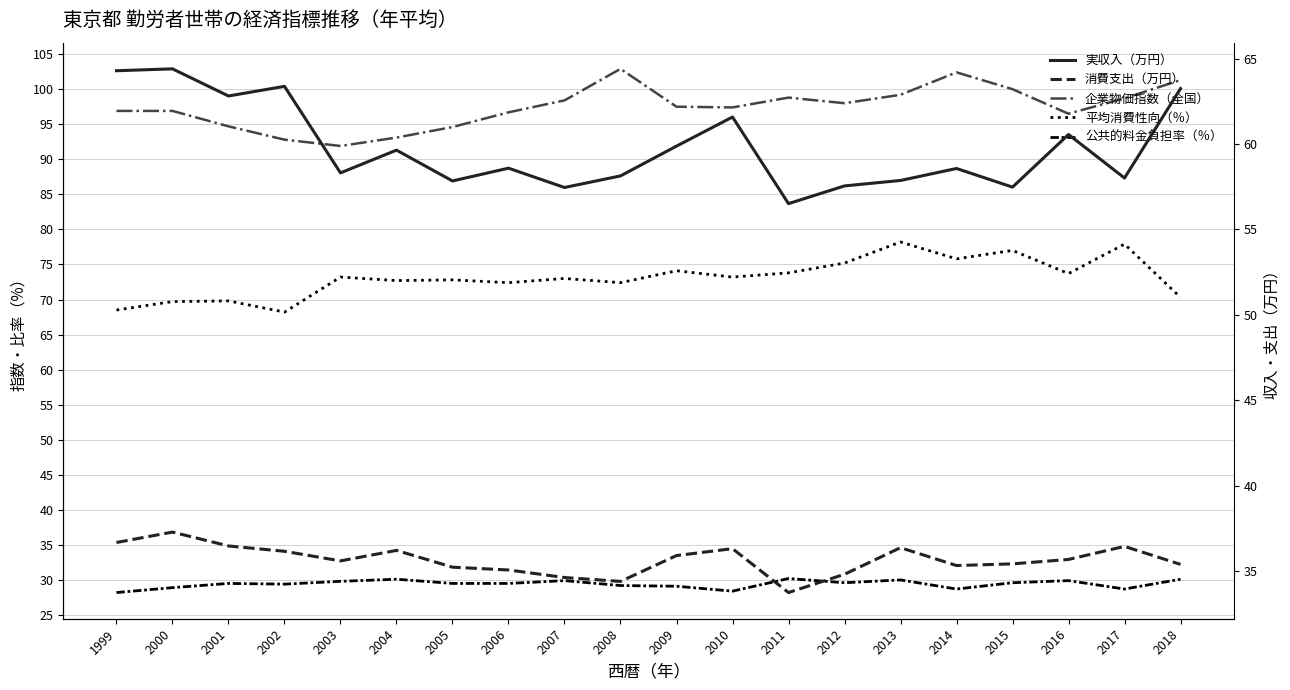

How many lines are shown in the chart?

5